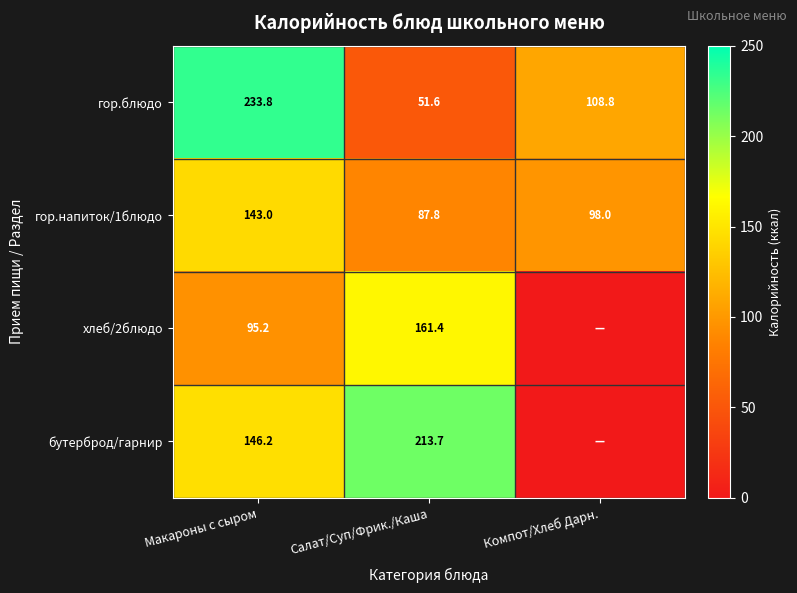

What is the lowest value of the гор.блюдо series?

51.6